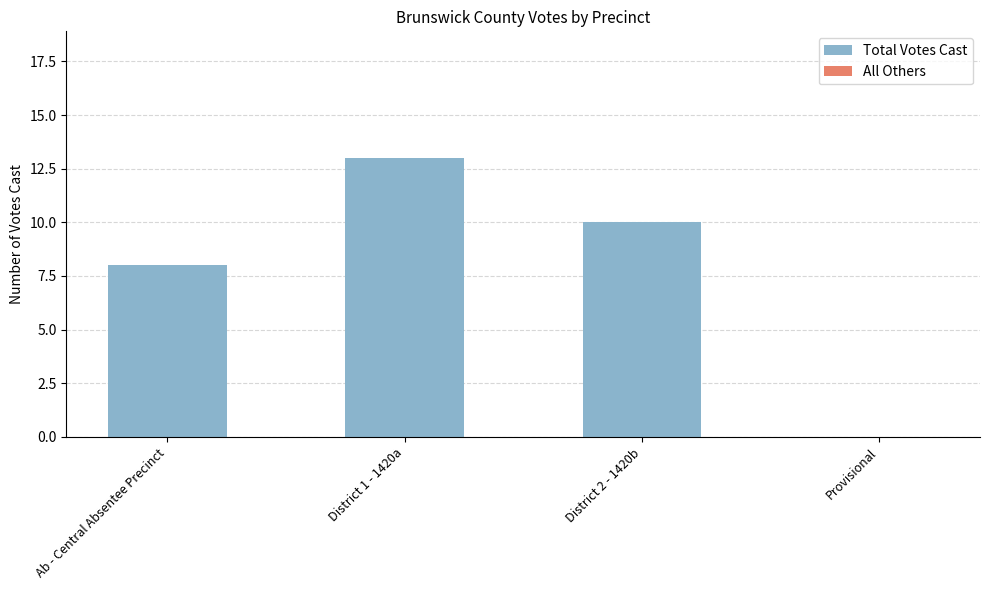

At which label is the value closest to 6?

Ab - Central Absentee Precinct